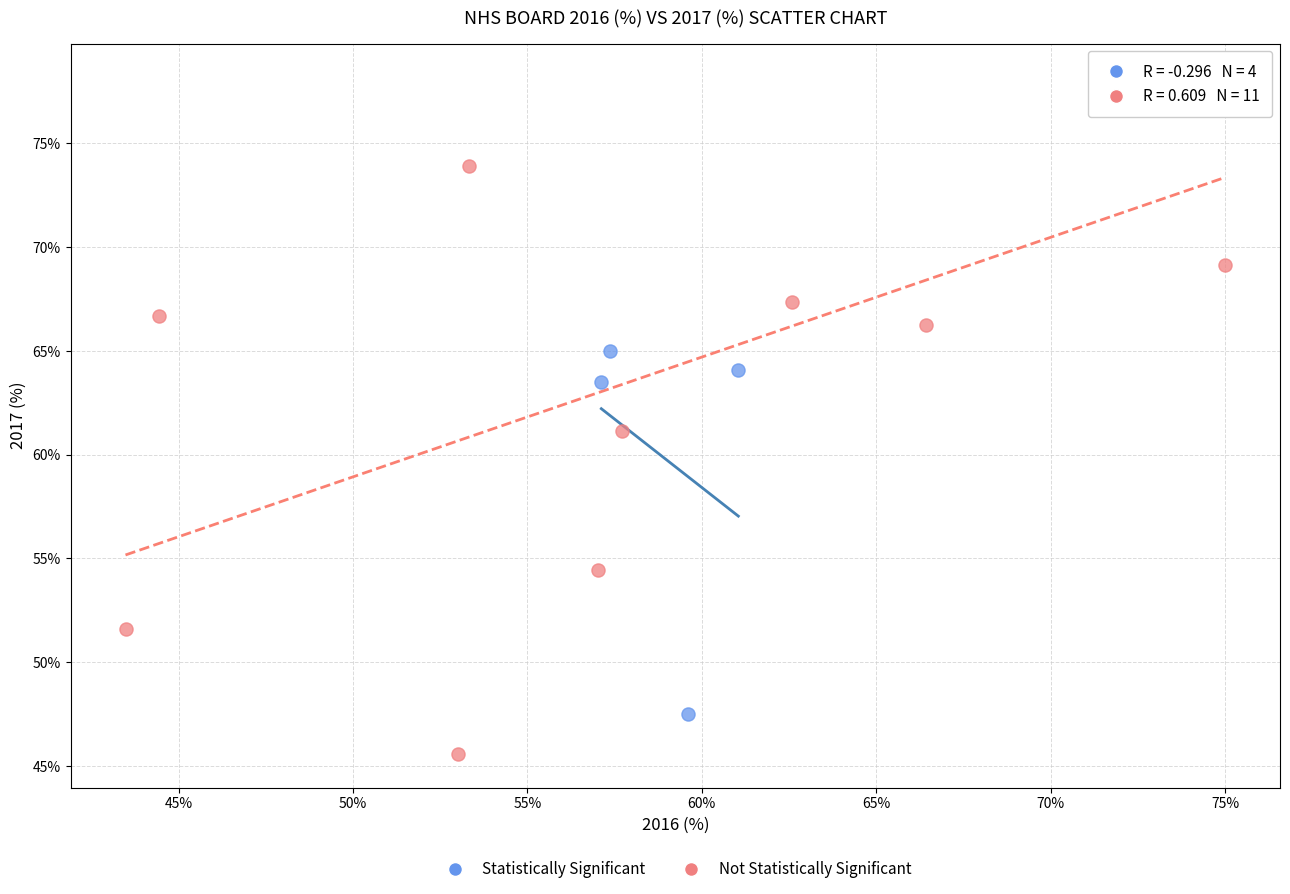

What are all the series names shown in the legend?

Statistically Significant, Not Statistically Significant